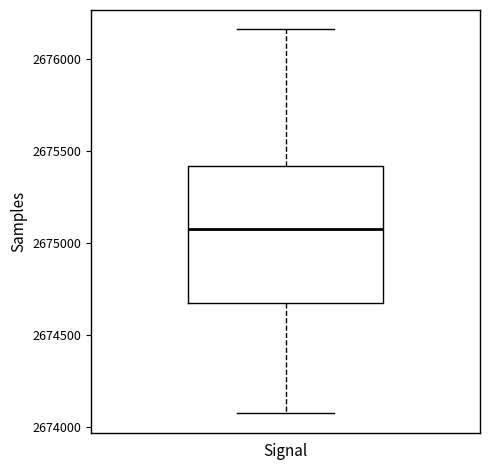

Read this box plot against the y-axis: the position of the median line, the range covered by the box, and the ends of both whiskers. The values are not printed on the chart, so give them approximately, as read against the axis.

median 2675100, box 2674650 to 2675400, whiskers 2674100 to 2676150